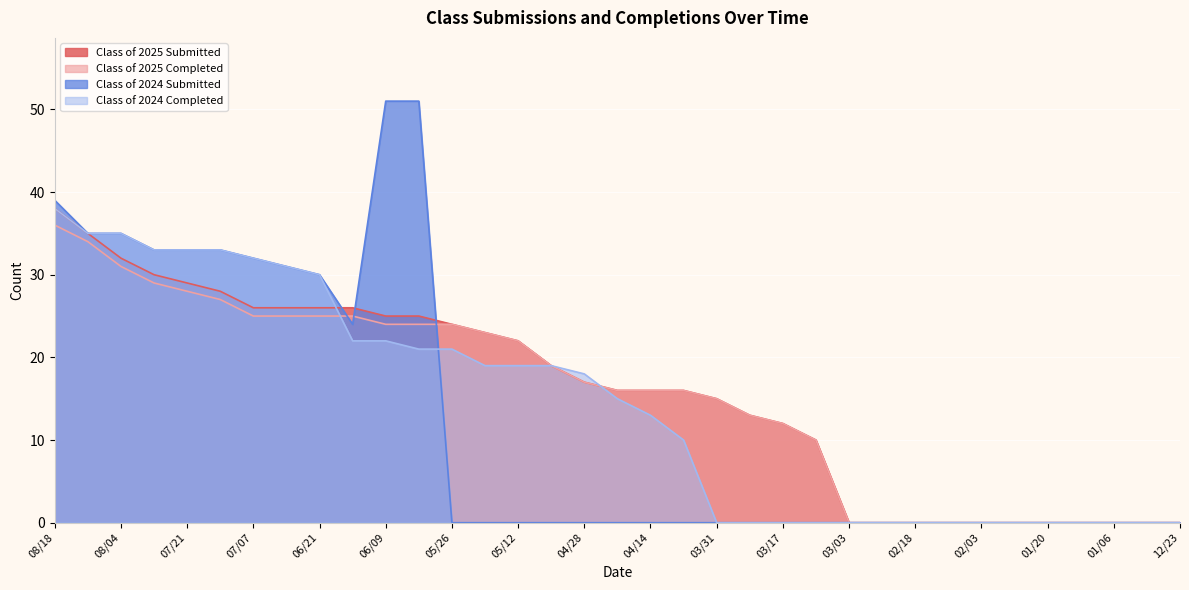

What are all the series names shown in the legend?

Class of 2025 Submitted, Class of 2025 Completed, Class of 2024 Submitted, Class of 2024 Completed